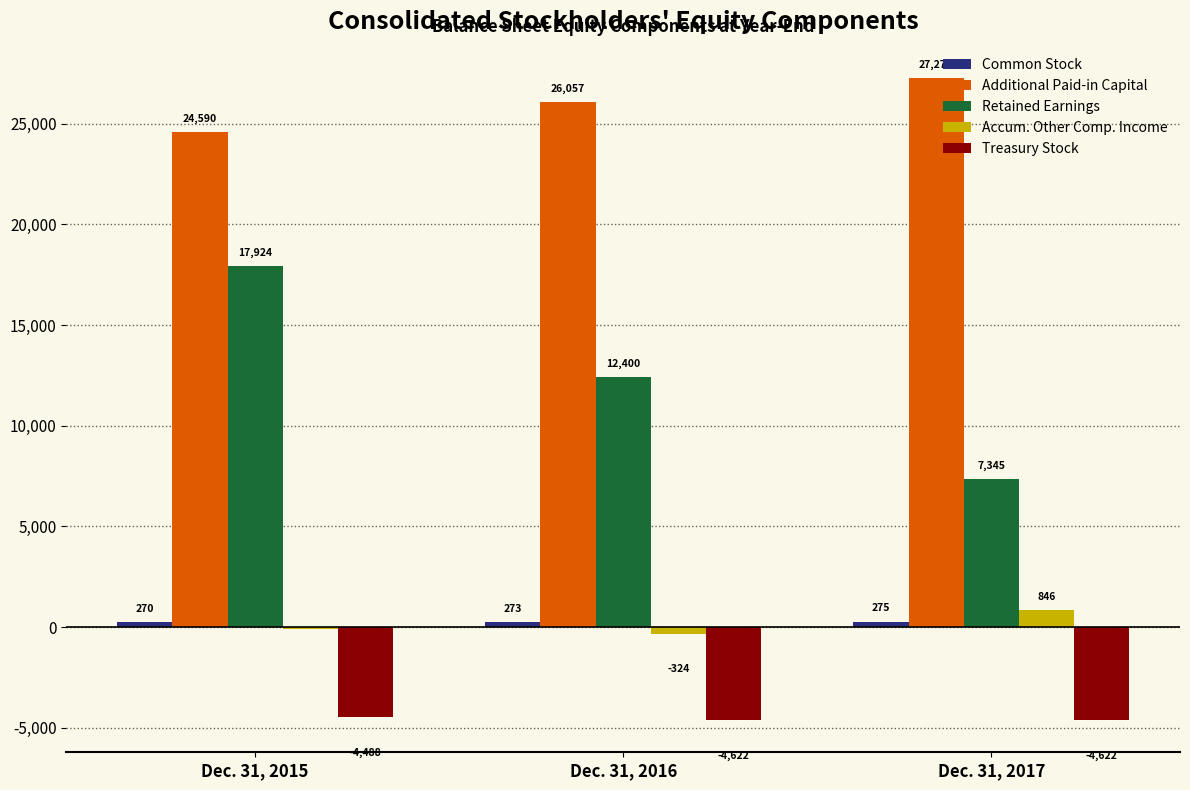

Which label corresponds to the largest value in the chart?

Dec. 31, 2017